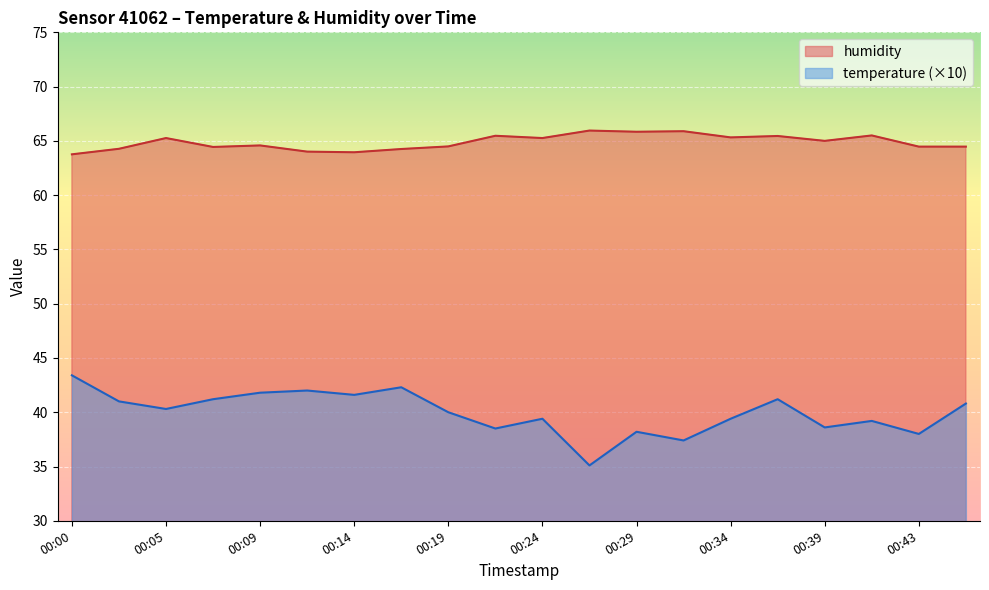

Does the chart display data point markers on the line(s)?

No